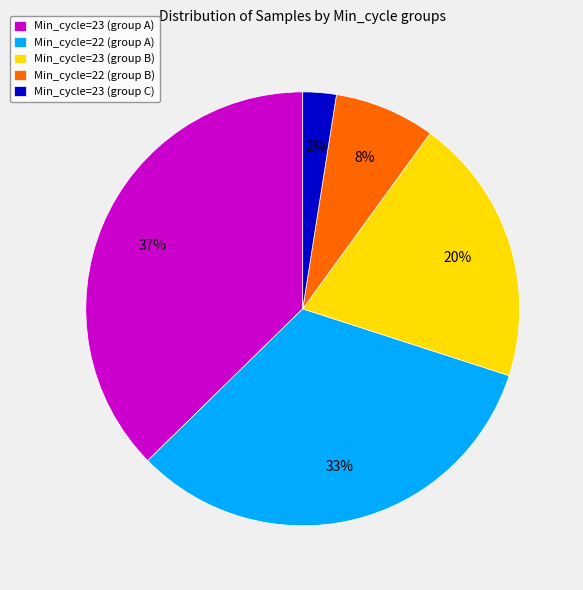

Which category has the biggest portion of the pie?

Min_cycle=23 (group A)